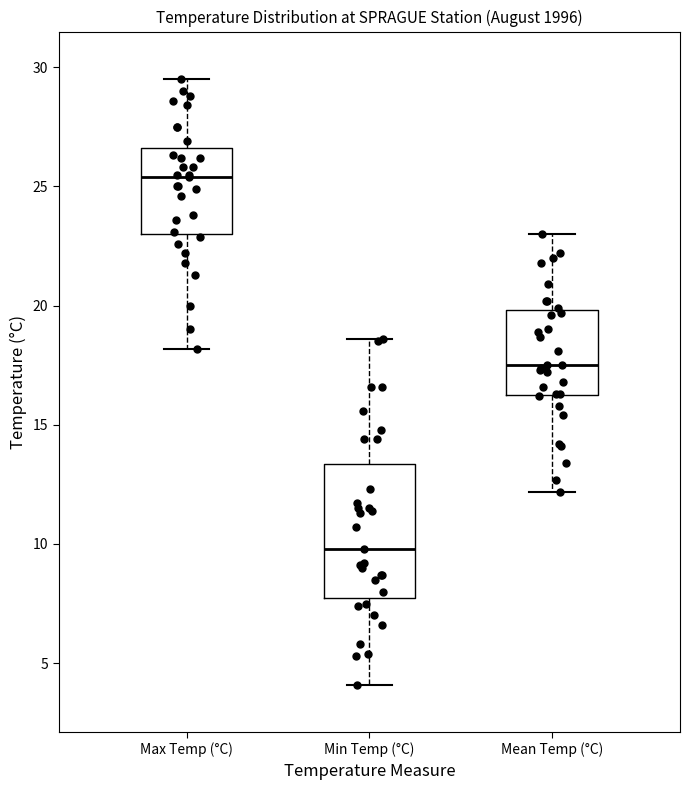

Which box has the highest median line?

Max Temp (°C)